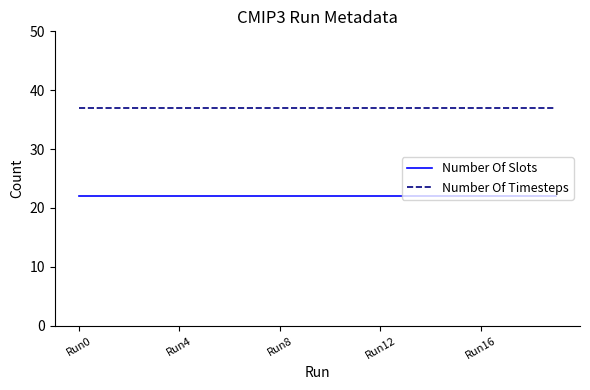

List the series in order of their overall mean, highest first.

Number Of Timesteps, Number Of Slots